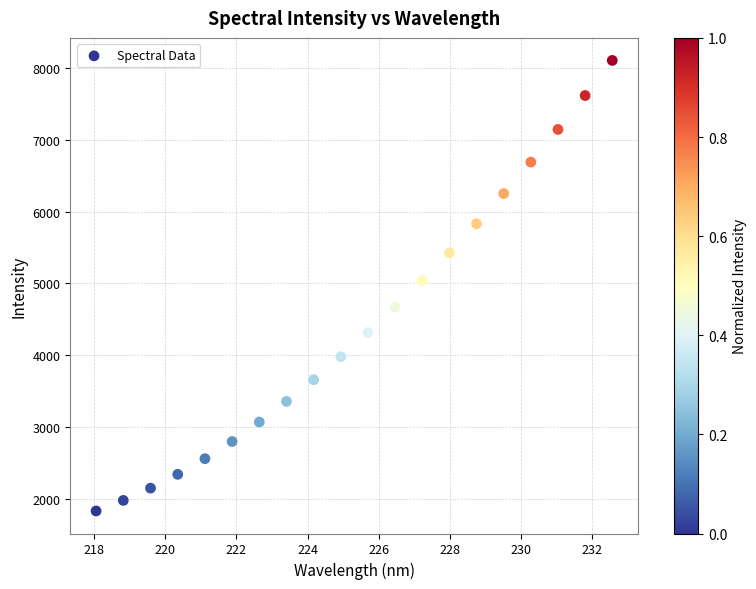

What is the range of Y values (max minus min)?

6274.1